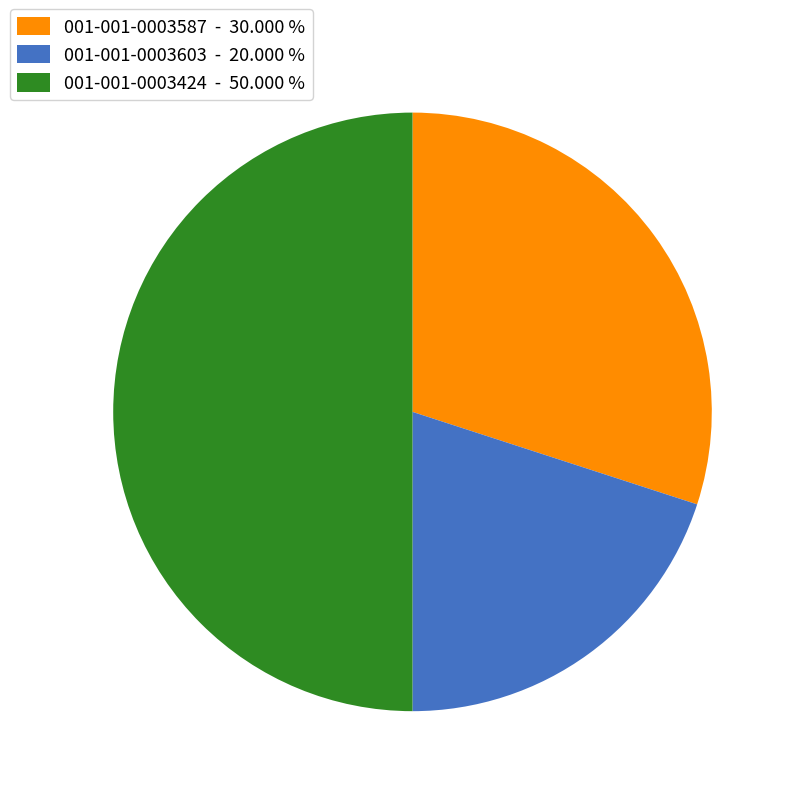

Which has a higher value, 001-001-0003587 - 30.000 % or 001-001-0003424 - 50.000 %?

001-001-0003424 - 50.000 %